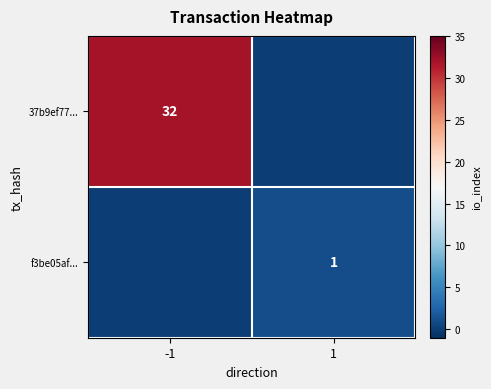

Is it true that 37b9ef77... equals 22 at -1?

False